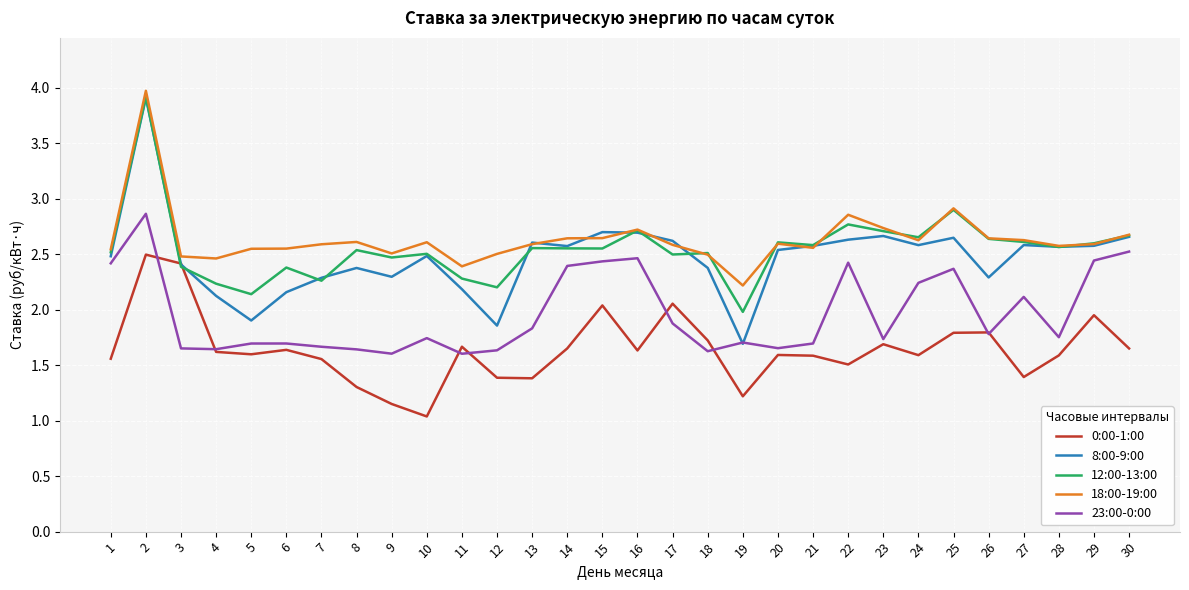

Is it true that 18:00-19:00 equals 6.9 at 2?

False